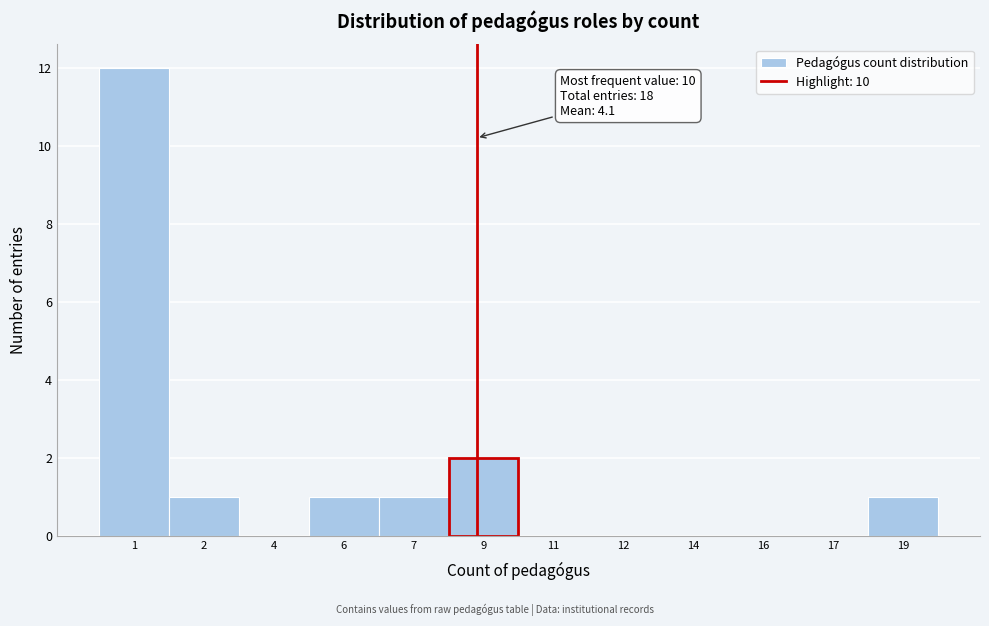

Reading left to right, list all the values displayed in this chart.

1=12	2=1	4=0	6=1	7=1	9=2	11=0	12=0	14=0	16=0	17=0	19=1